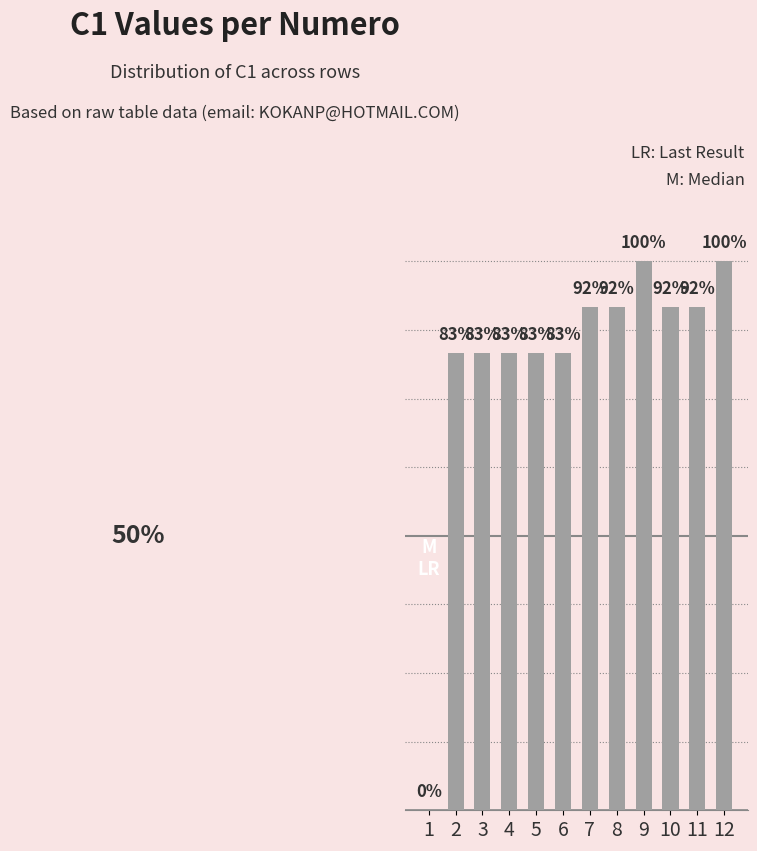

The value at 9 is 16. True or false?

False